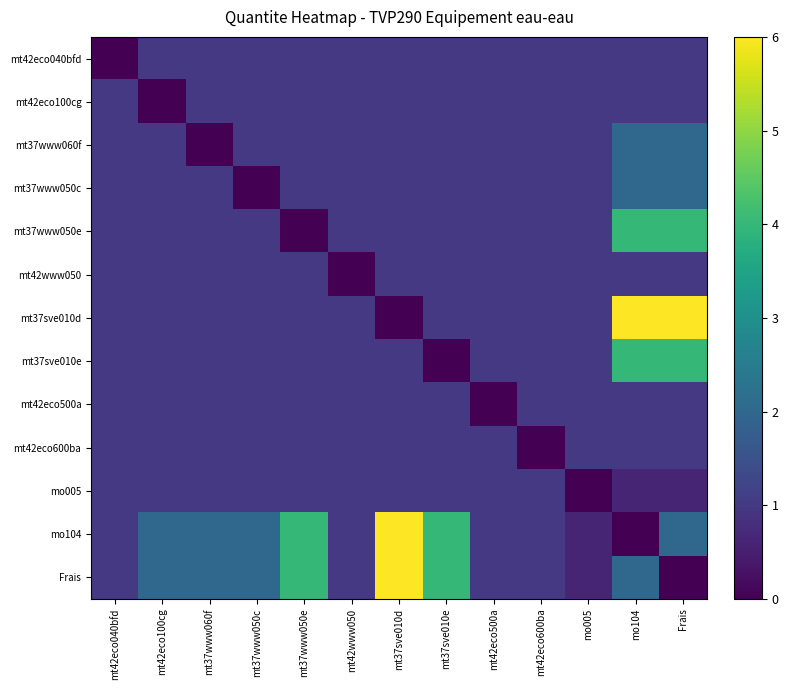

What is the spread (max minus min) of values at mt42eco500a?

1.0